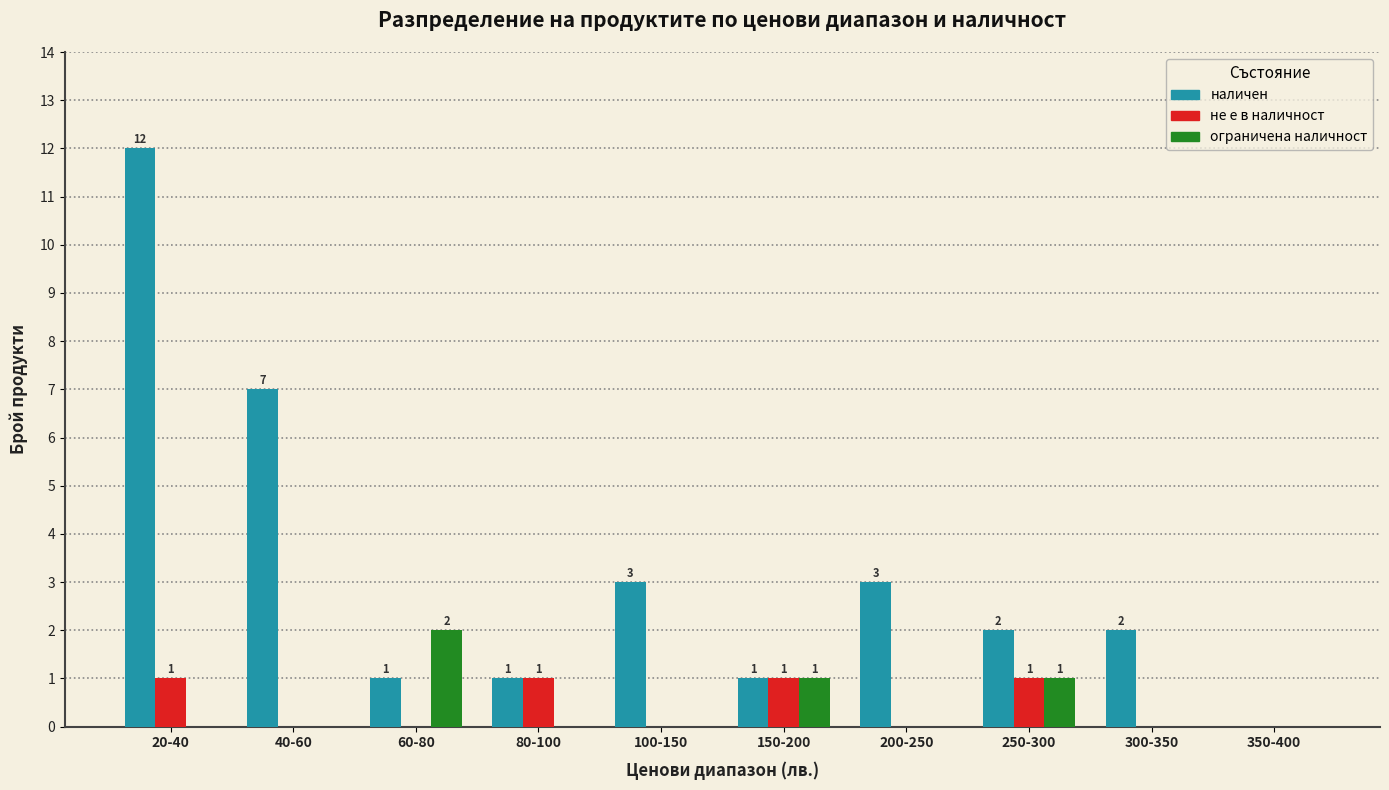

What is the average value of the наличен series?

3